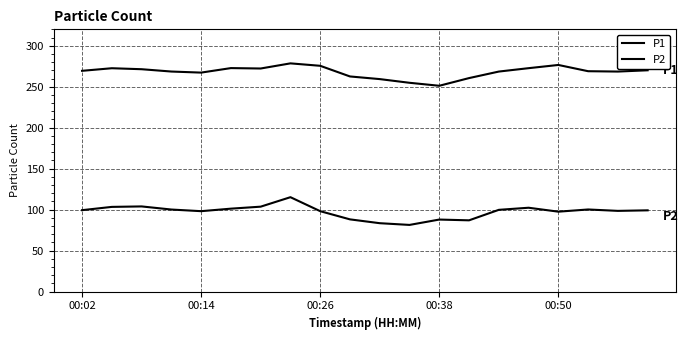

What is the average value of the P2 series?

97.4